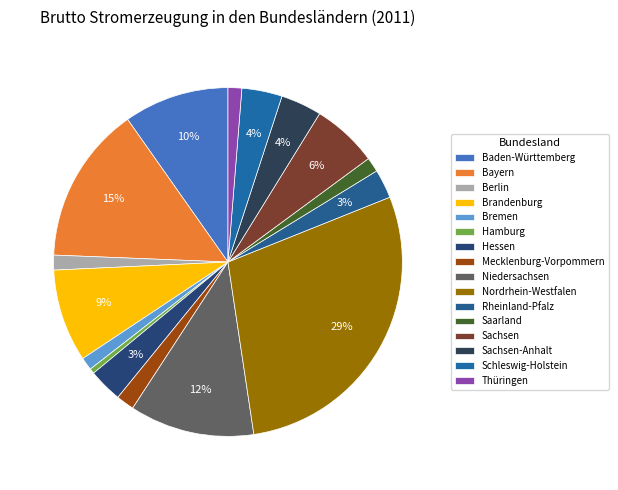

What is the change in value from Brandenburg to Hessen?

-33371